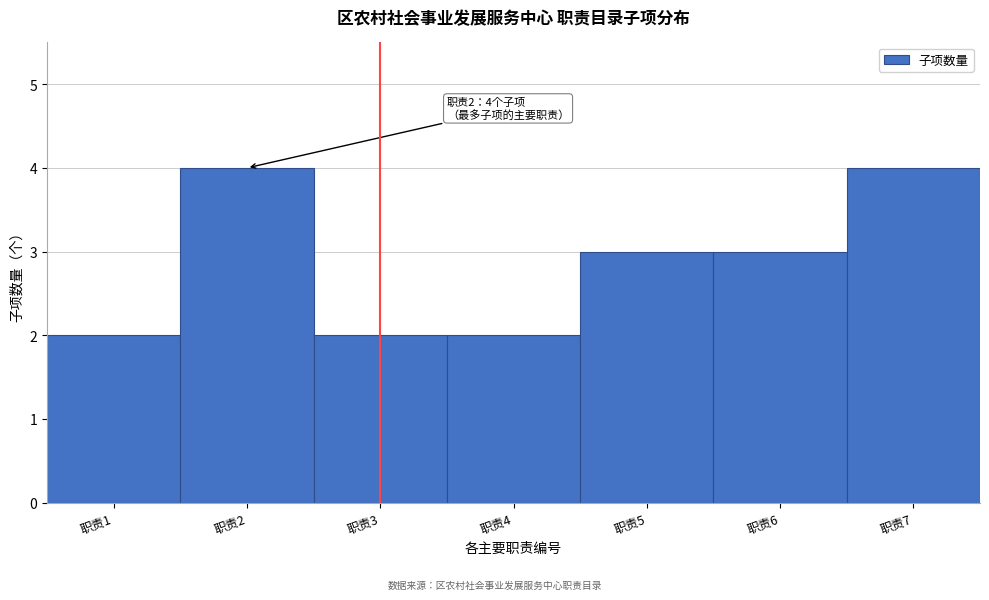

Reading right to left, what are all the values shown in this chart?

4	3	3	2	2	4	2